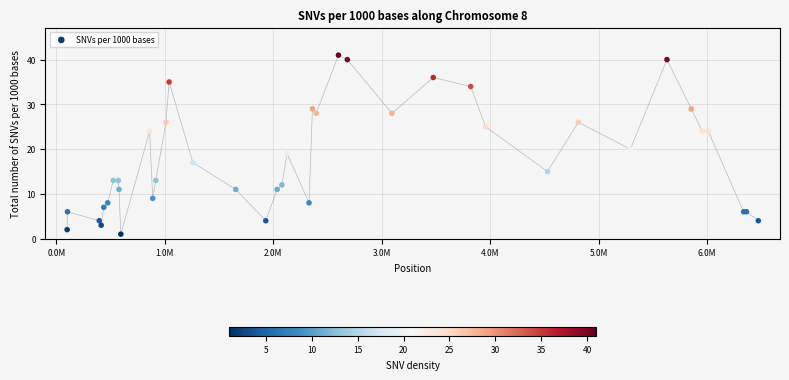

What Y value in the scatter plot is closest to 21?

20